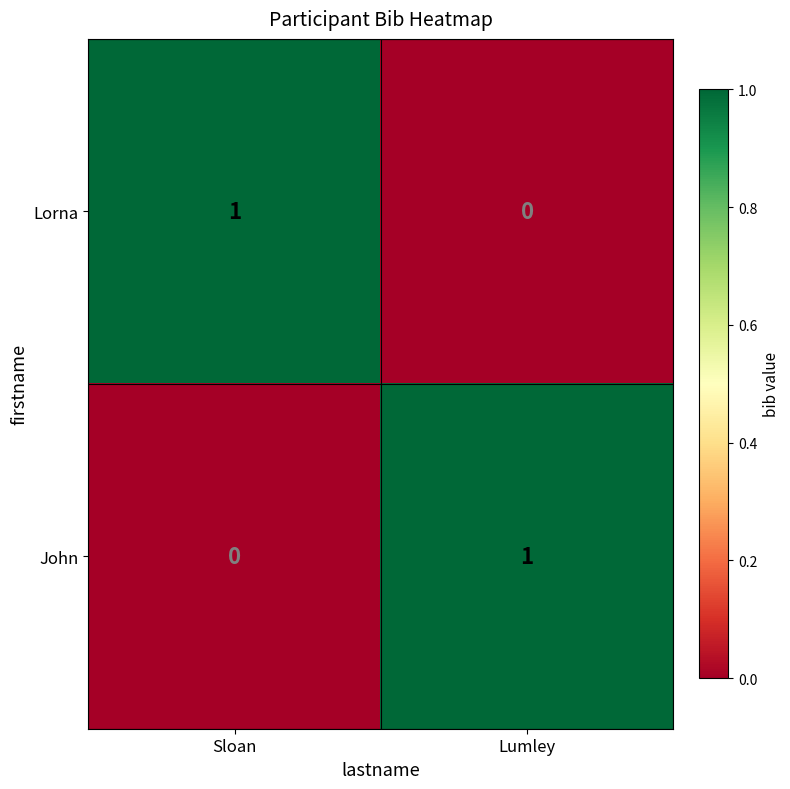

The Lorna series shows -1 at Lumley. True or false?

False